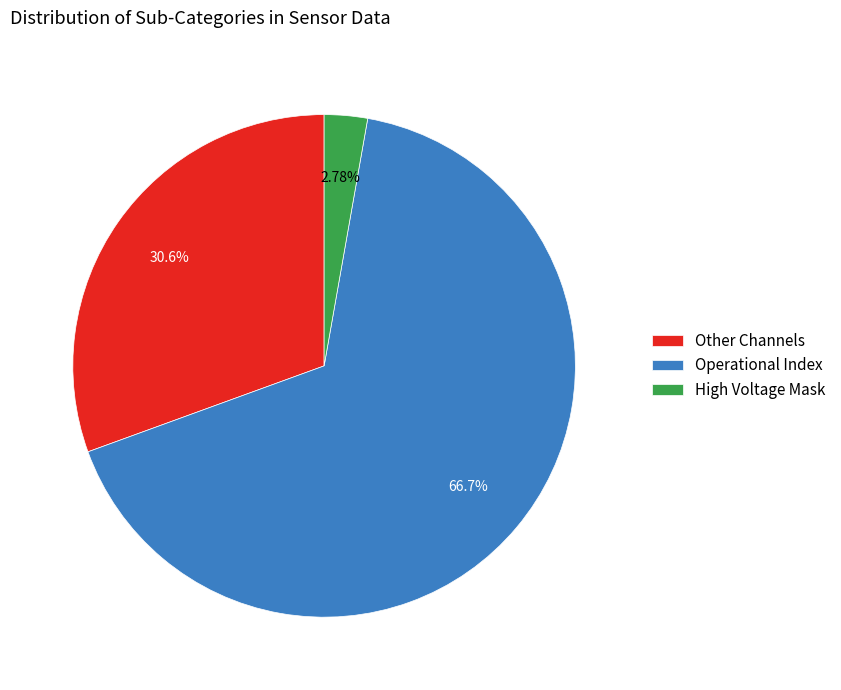

Which has a higher value, High Voltage Mask or Other Channels?

Other Channels